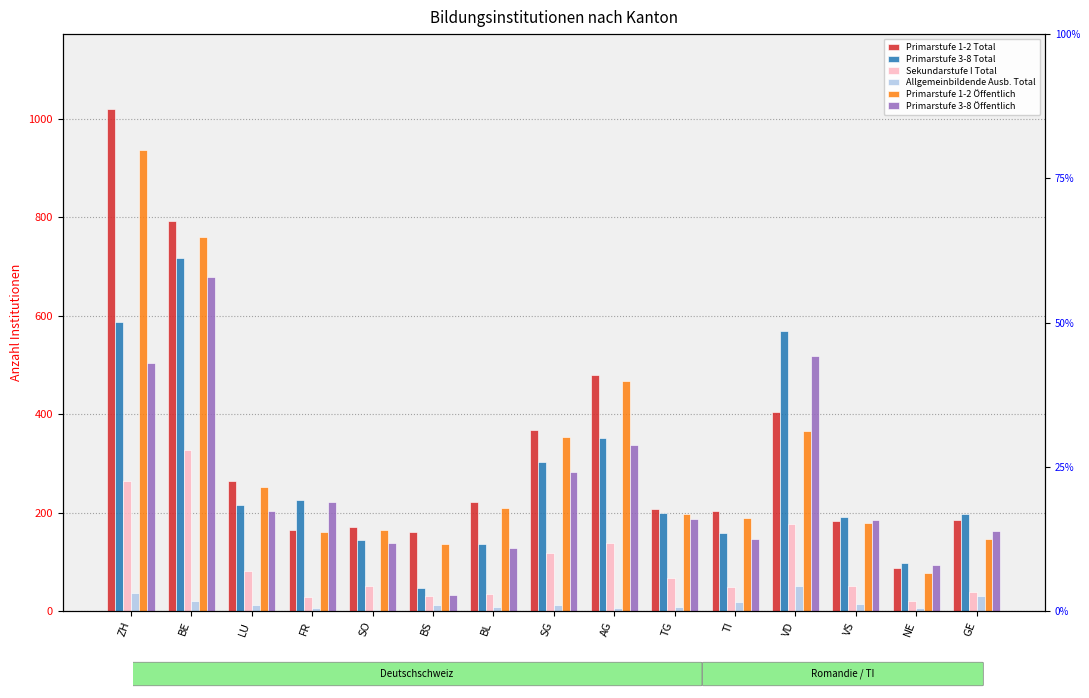

What is the total value across all series at AG?

1782